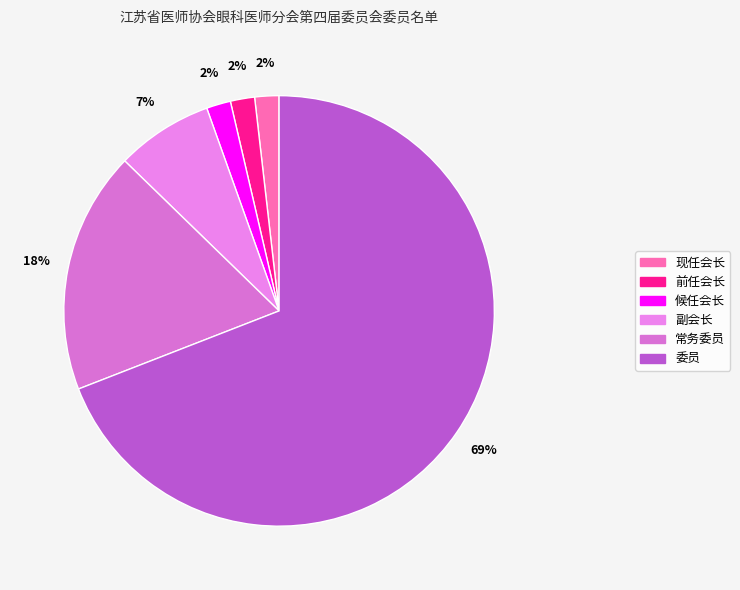

Which category has the smallest portion of the pie?

现任会长